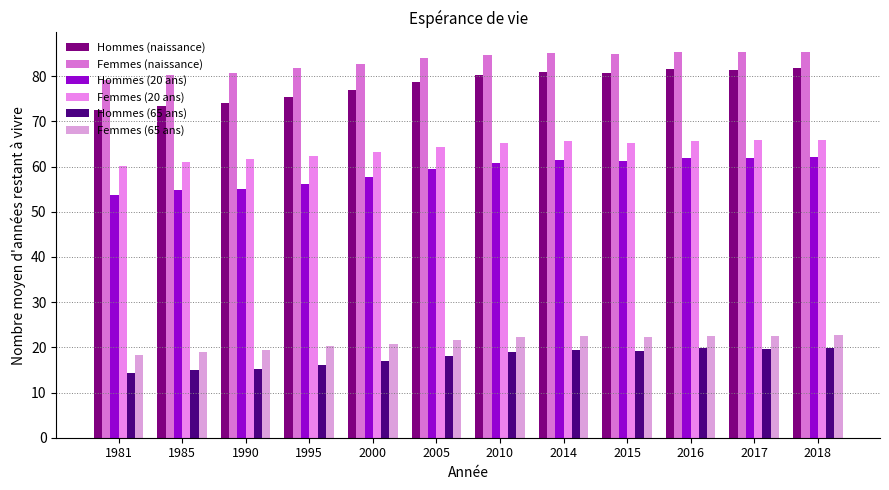

What is the average value of the Femmes (naissance) series?

83.3